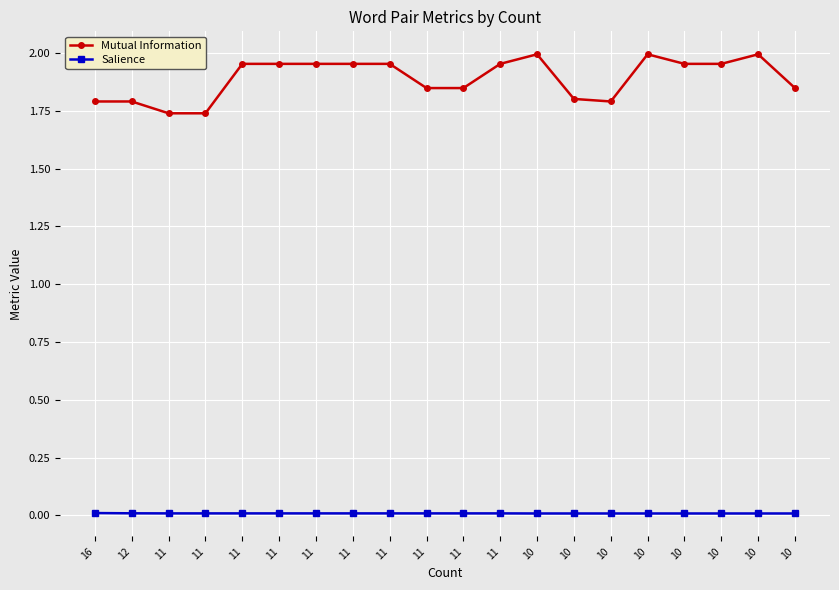

Which series has the largest total across all categories?

Mutual Information